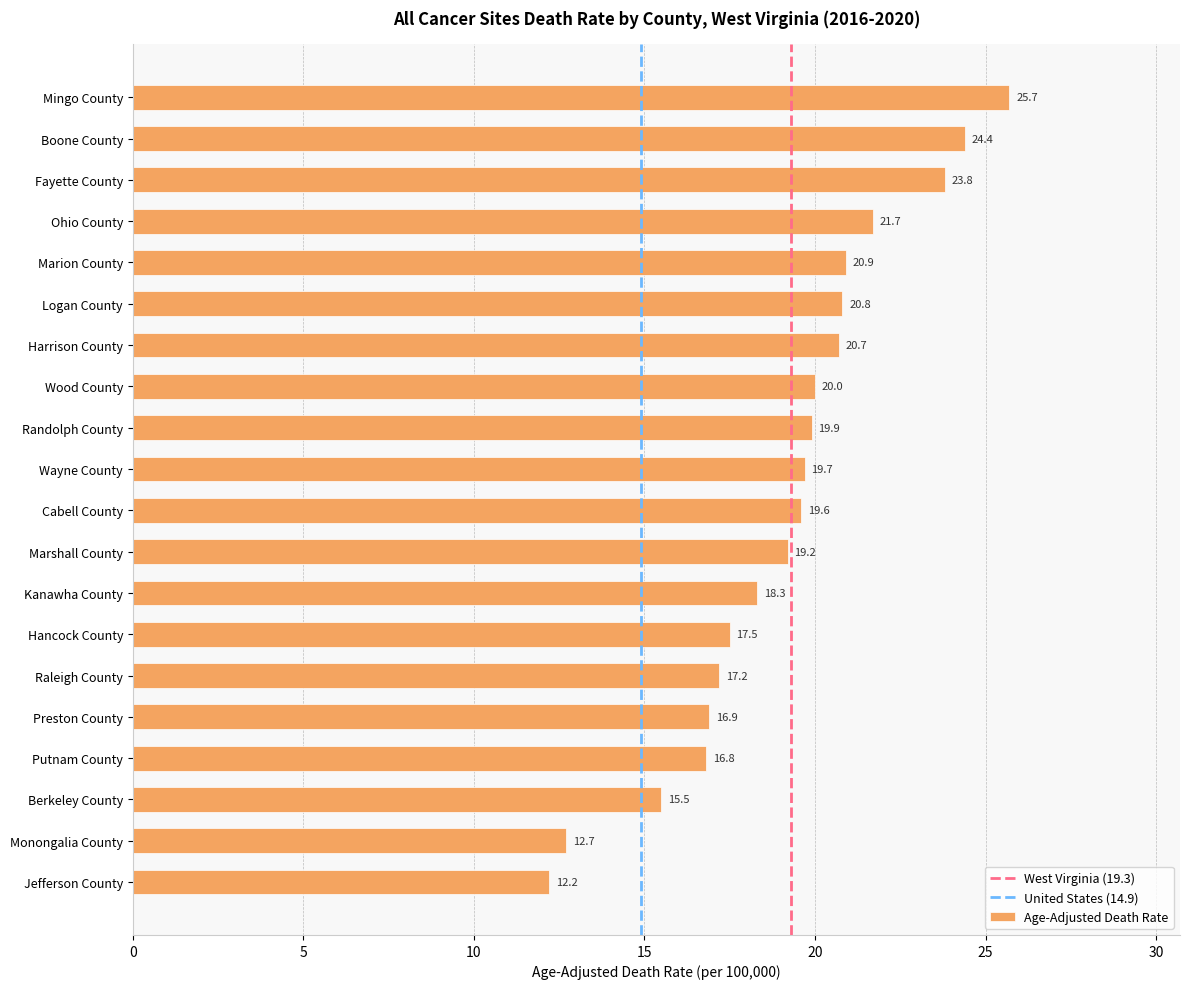

The chart shows a value of 19.6 at Cabell County. True or false?

True